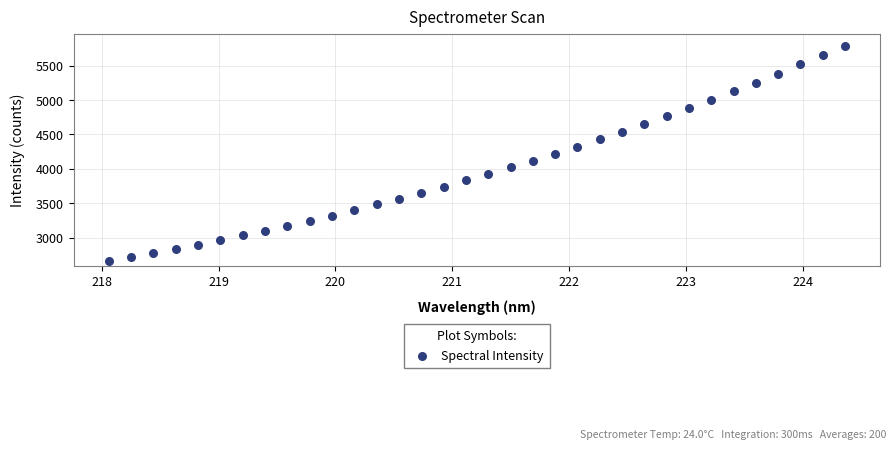

What is the range of X values (max minus min)?

6.3